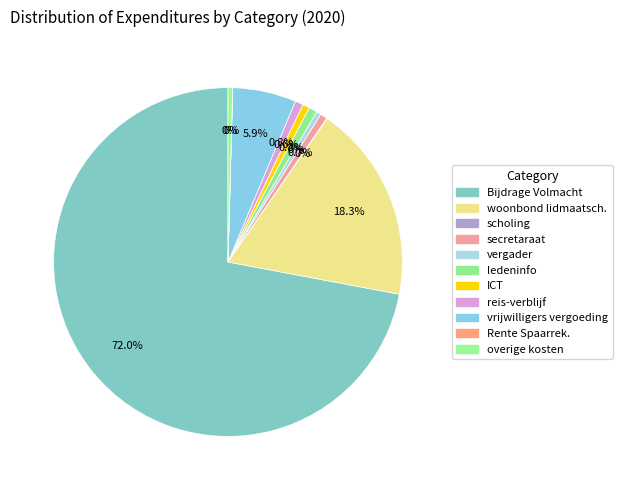

To the nearest percent, what is the difference between the Bijdrage Volmacht and ledeninfo slice percentages?

71%